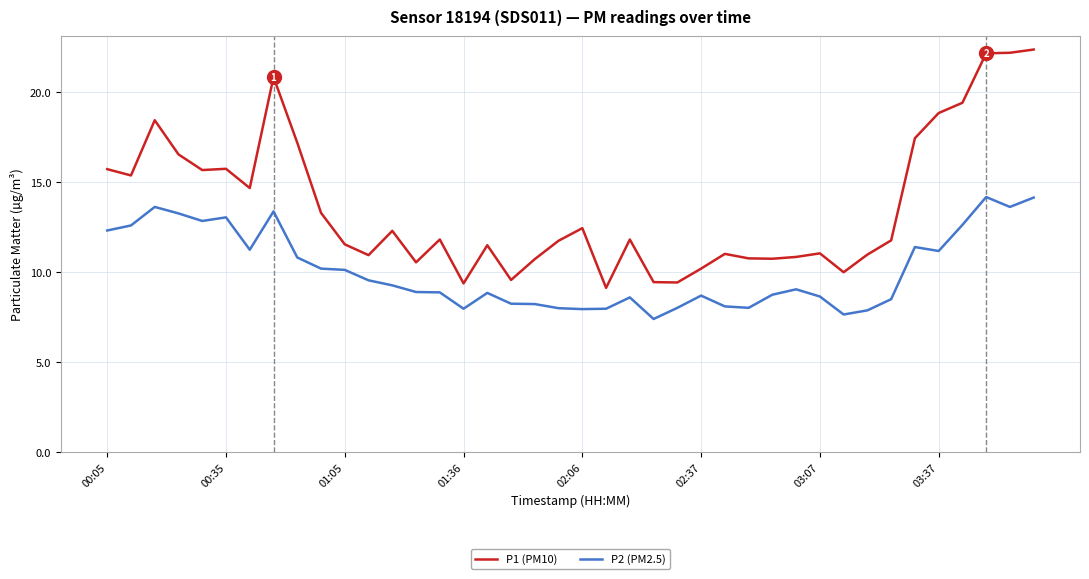

What are all the series names shown in the legend?

P1 (PM10), P2 (PM2.5)